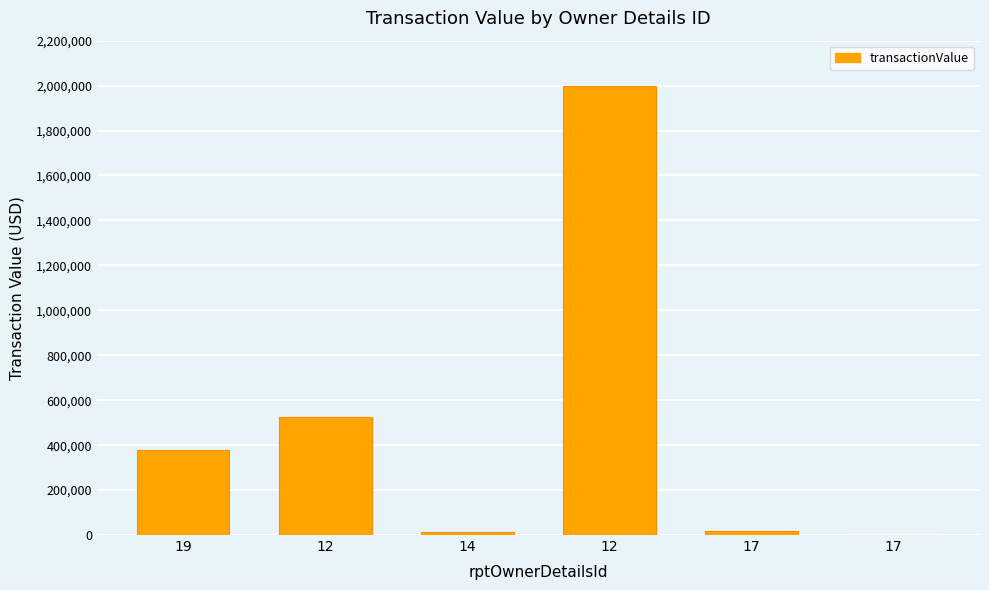

What is the average value?

489805